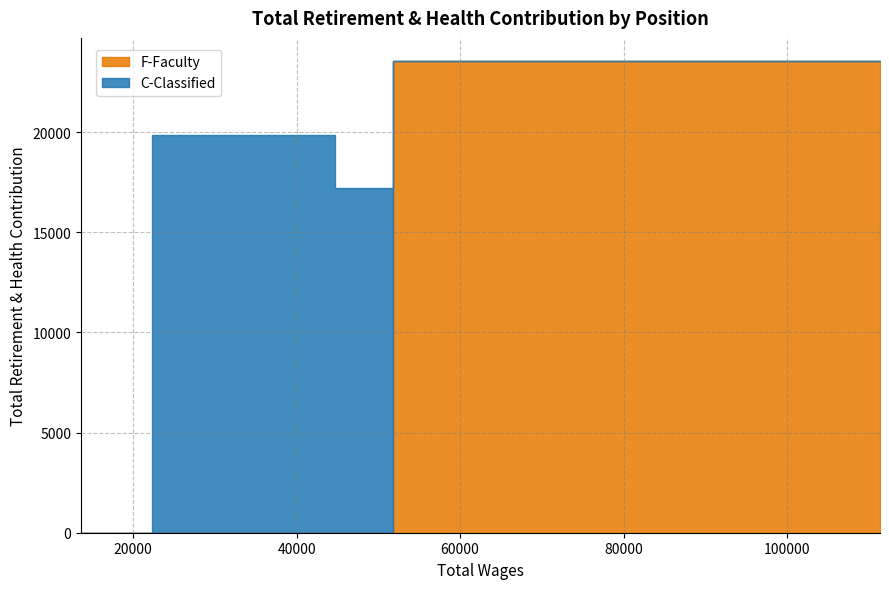

Count the number of categories in the chart.

3